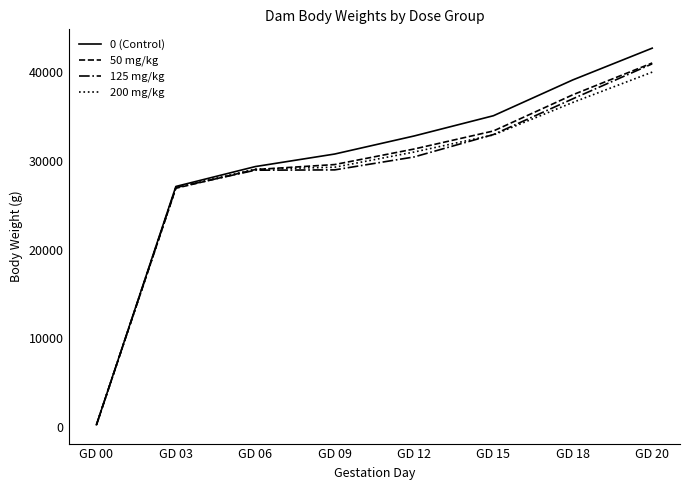

Rank the categories by 0 (Control) value from highest to lowest.

GD 20, GD 18, GD 15, GD 12, GD 09, GD 06, GD 03, GD 00